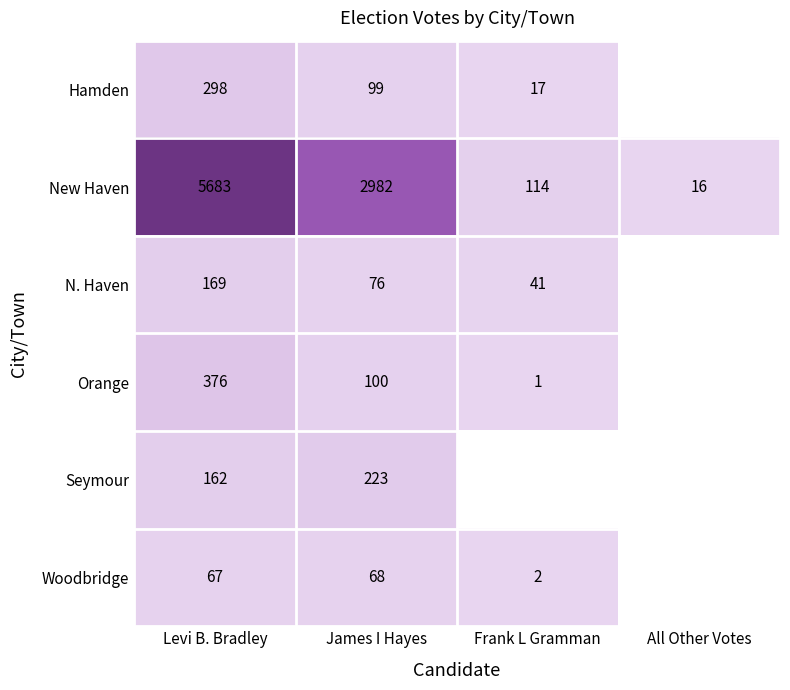

What is the difference between the Woodbridge values at Frank L Gramman and James I Hayes?

66